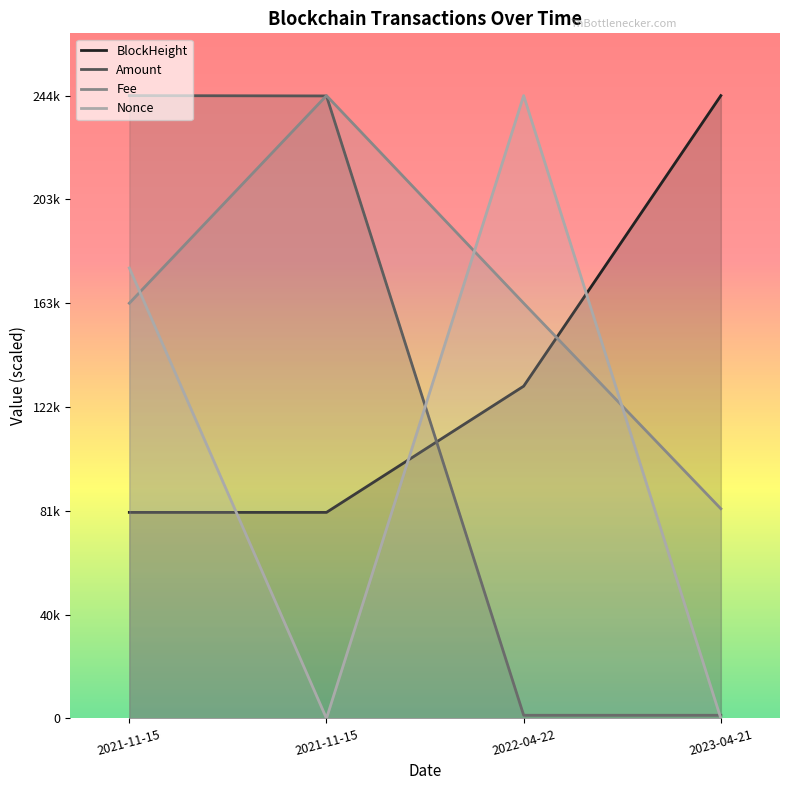

Reading left to right, list all the values displayed in this chart.

BlockHeight: 80976.0	80983.0	130586.0	244788.0
Amount: 244788.0	244661.2	1230.7	1229.5
Fee: 163192.0	244788.0	163192.0	82412.0
Nonce: 177057.7	0.0	244788.0	4.1